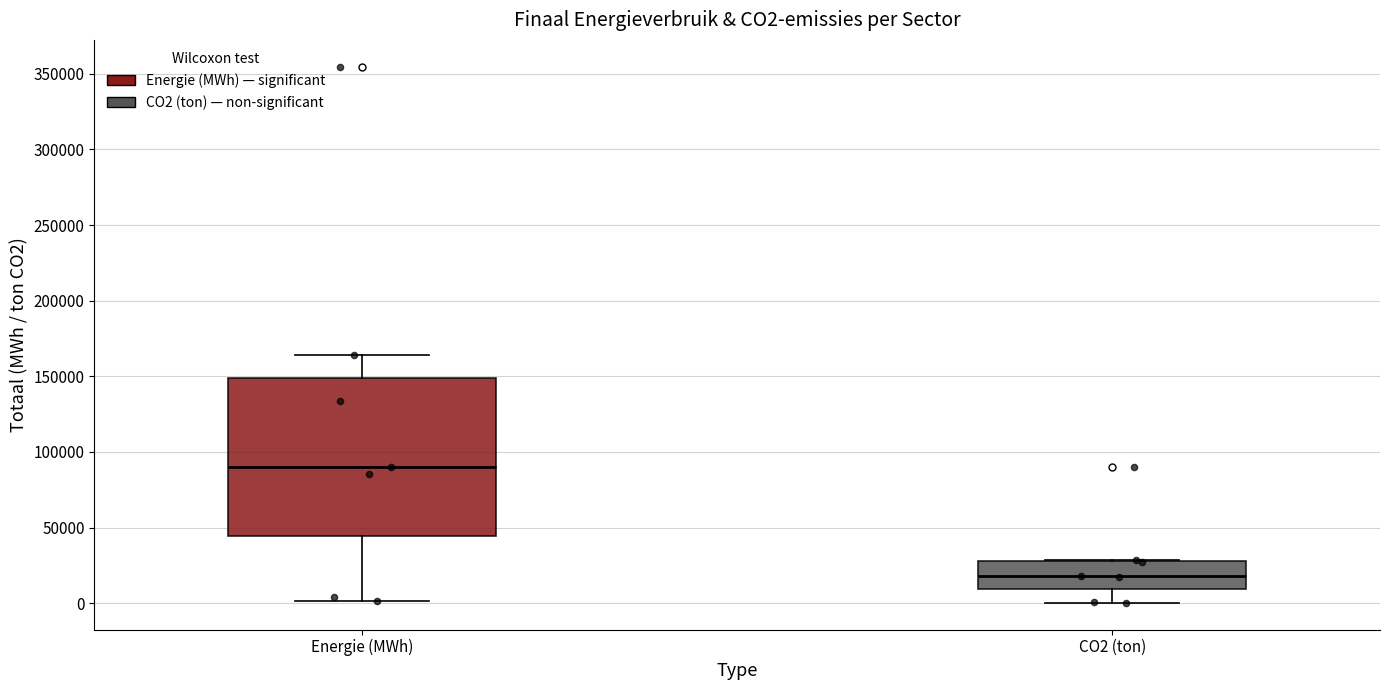

Reading left to right, read every box against the y-axis: the position of its median line, the range the box covers, and the ends of its whiskers. The values are not printed on the chart, so give them approximately, as read against the axis.

Energie (MWh): median 90000, box 45000 to 150000, whiskers 0 to 165000
CO2 (ton): median 20000, box 10000 to 30000, whiskers 0 to 30000